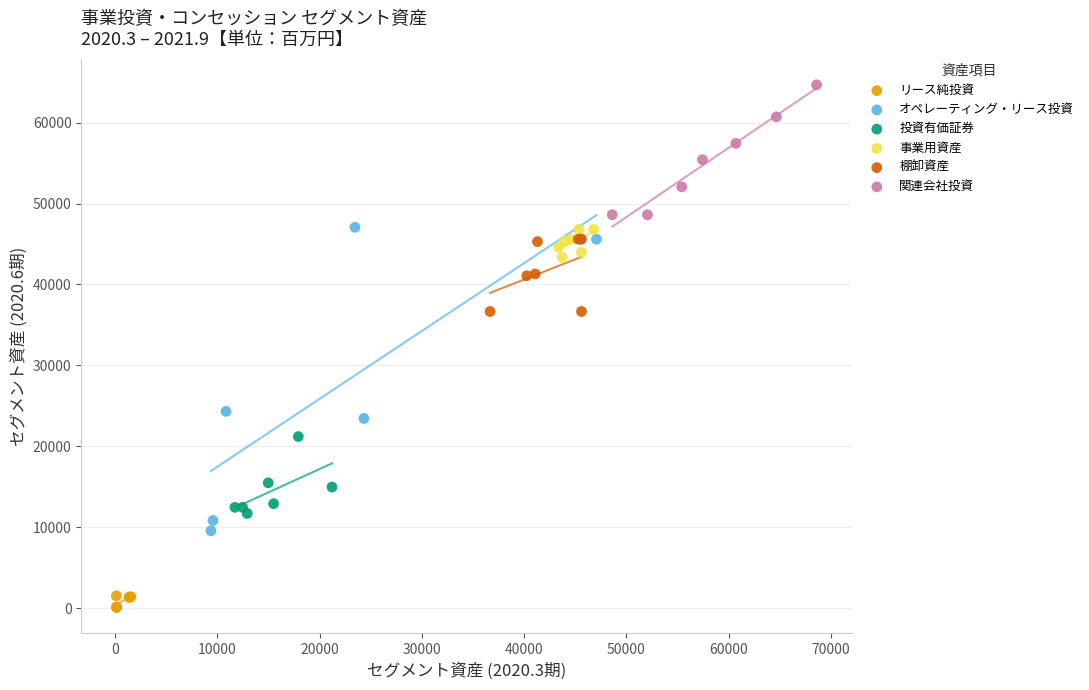

Which series contains the lowest Y value?

リース純投資